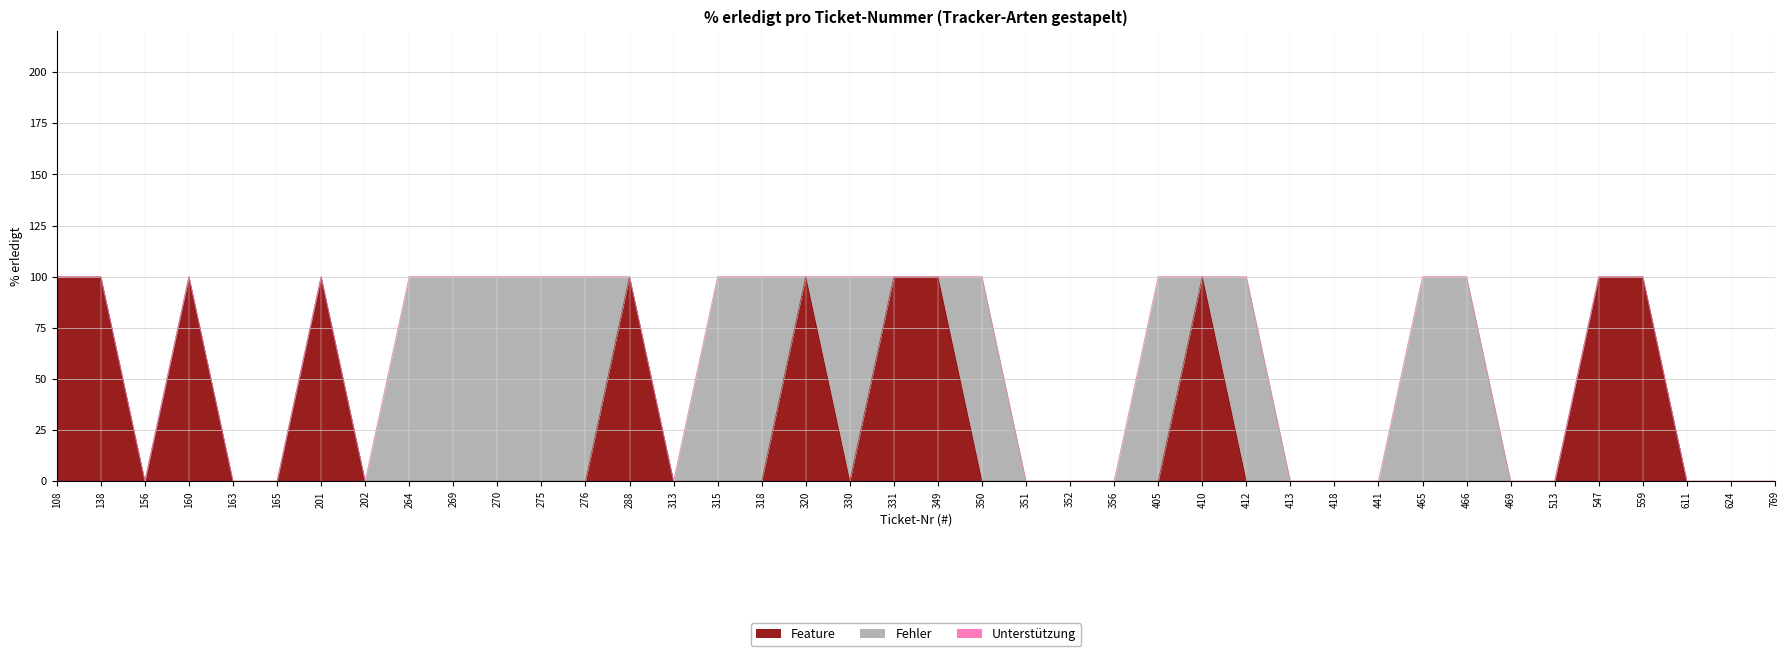

True or false: Erledigt and Abgewiesen intersect in this chart.

False